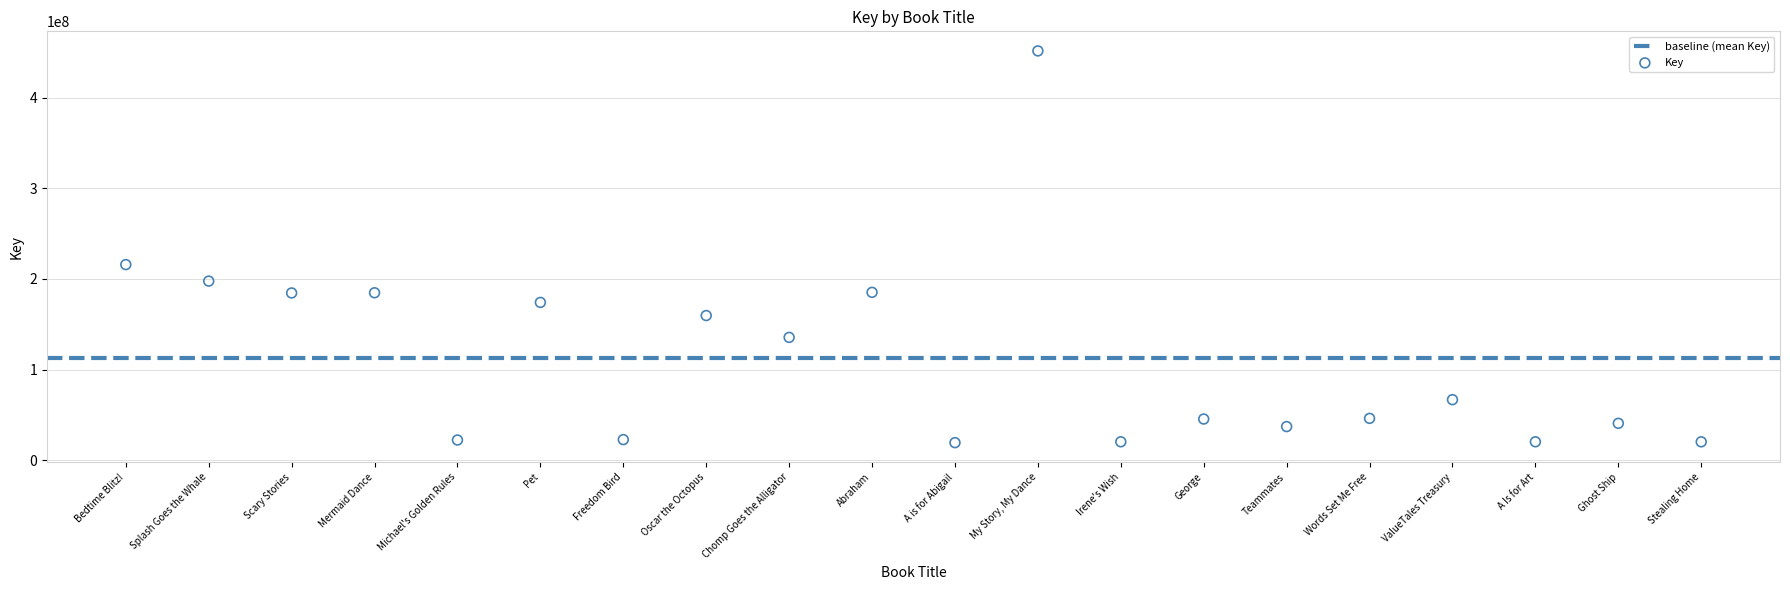

What Y value in the scatter plot is closest to 235451071?

215812556